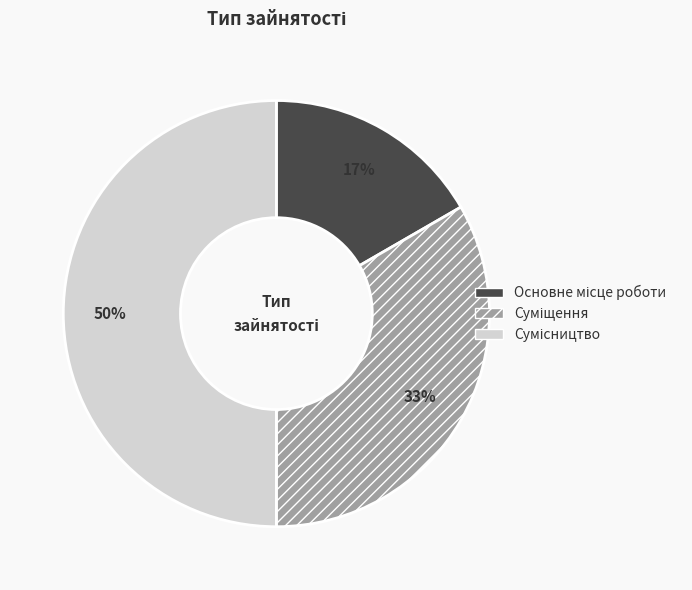

To the nearest percent, what is the difference between the largest and smallest slice percentages?

33%